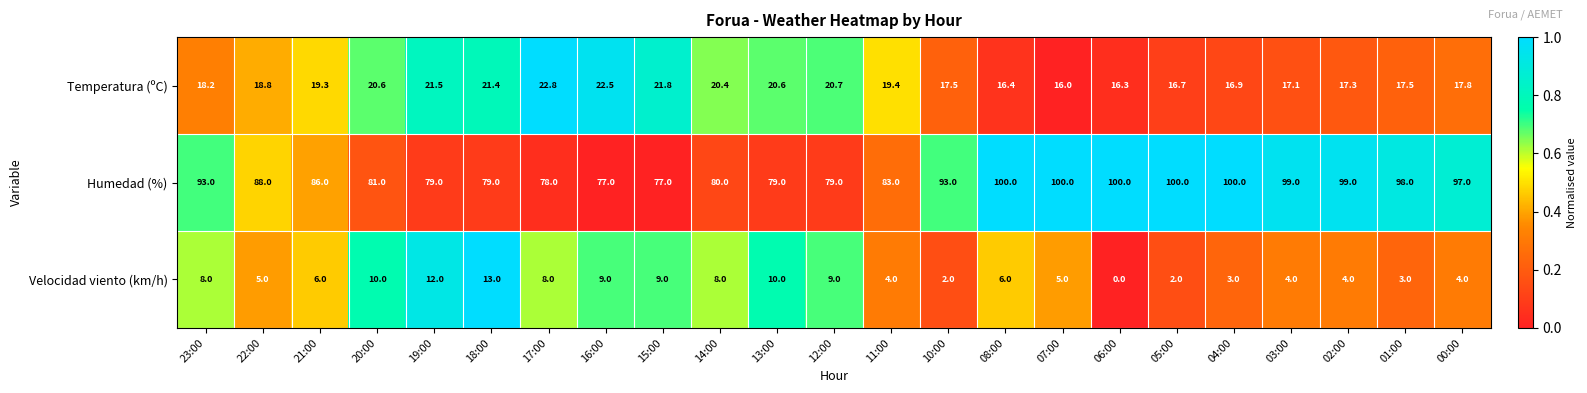

Is it true that Temperatura (ºC) equals 9.2 at 11:00?

False